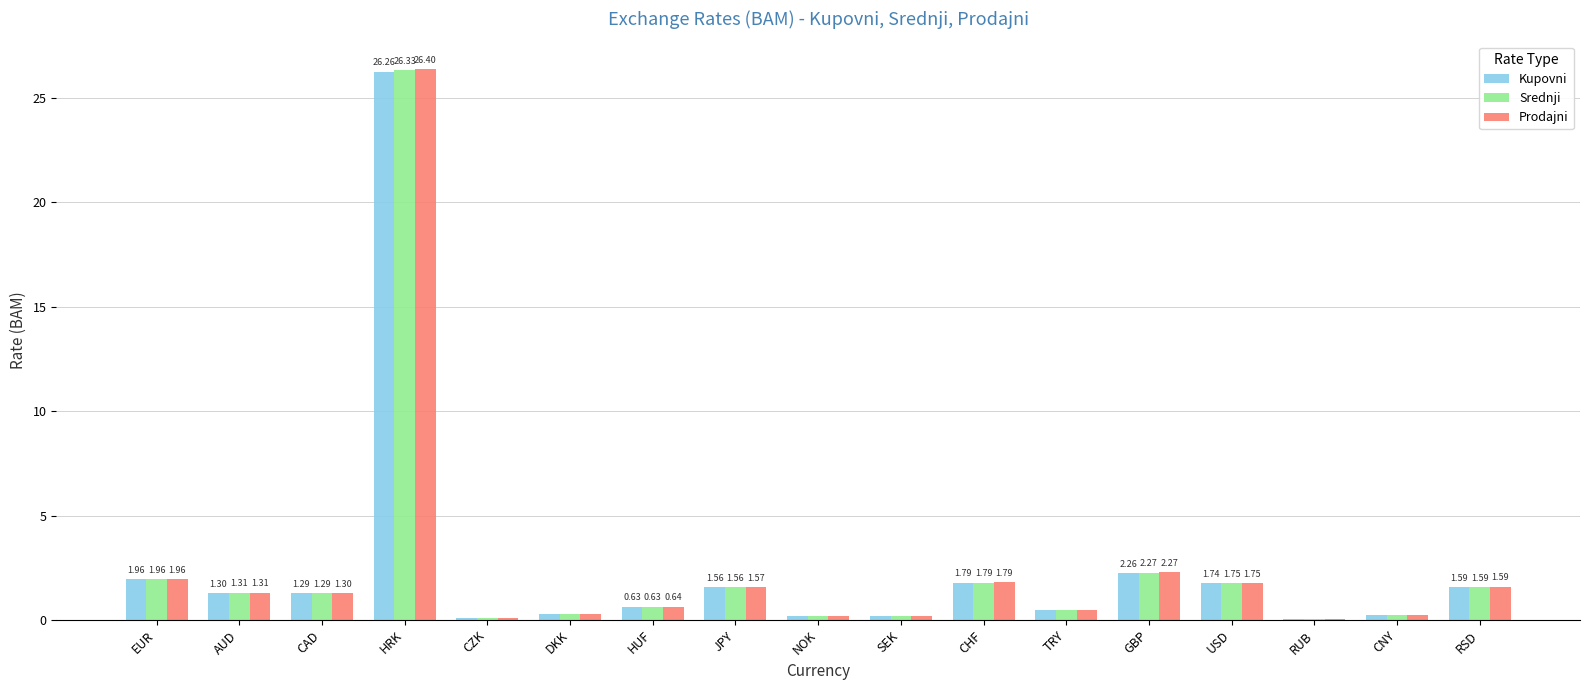

At which category does the chart reach its peak across all series?

HRK